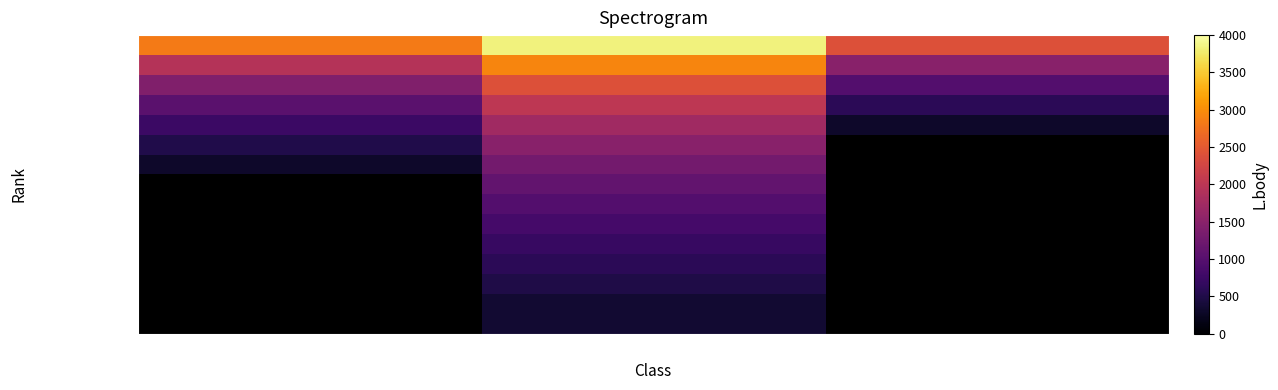

Is the value of Dokoupilová Linda at Optimist greater than the value of Blatecká Michaela at Optimist?

Yes